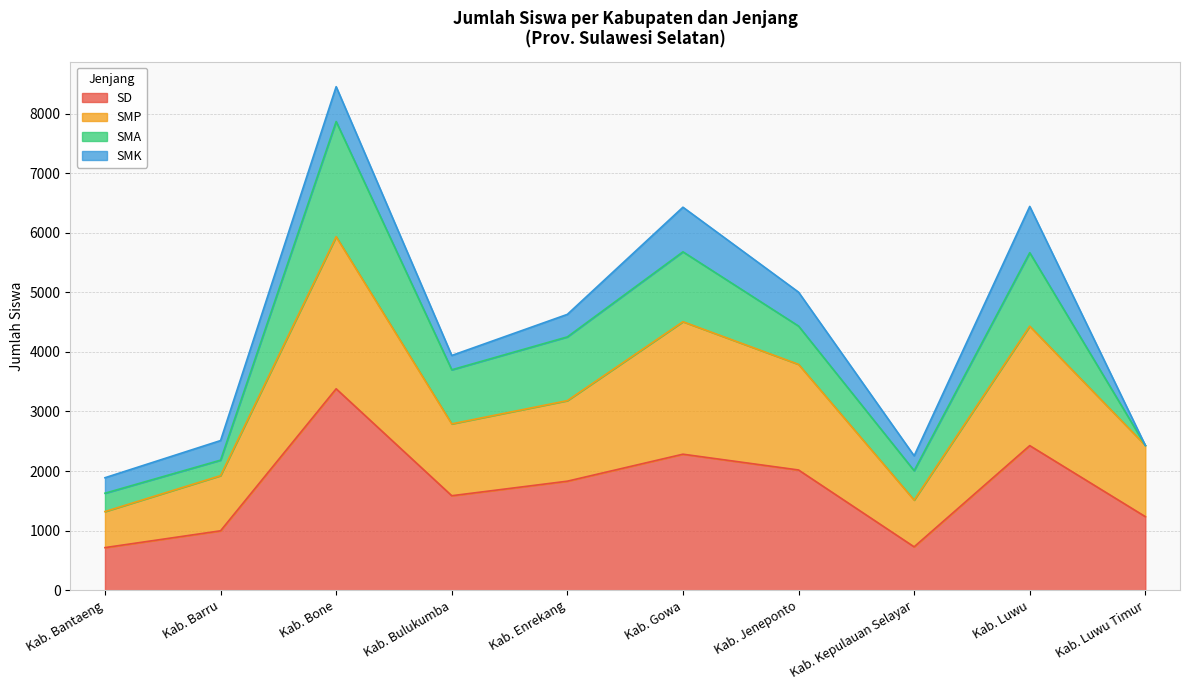

Rank the categories by SMP value from highest to lowest.

Kab. Bone, Kab. Gowa, Kab. Luwu, Kab. Jeneponto, Kab. Enrekang, Kab. Bulukumba, Kab. Luwu Timur, Kab. Barru, Kab. Kepulauan Selayar, Kab. Bantaeng